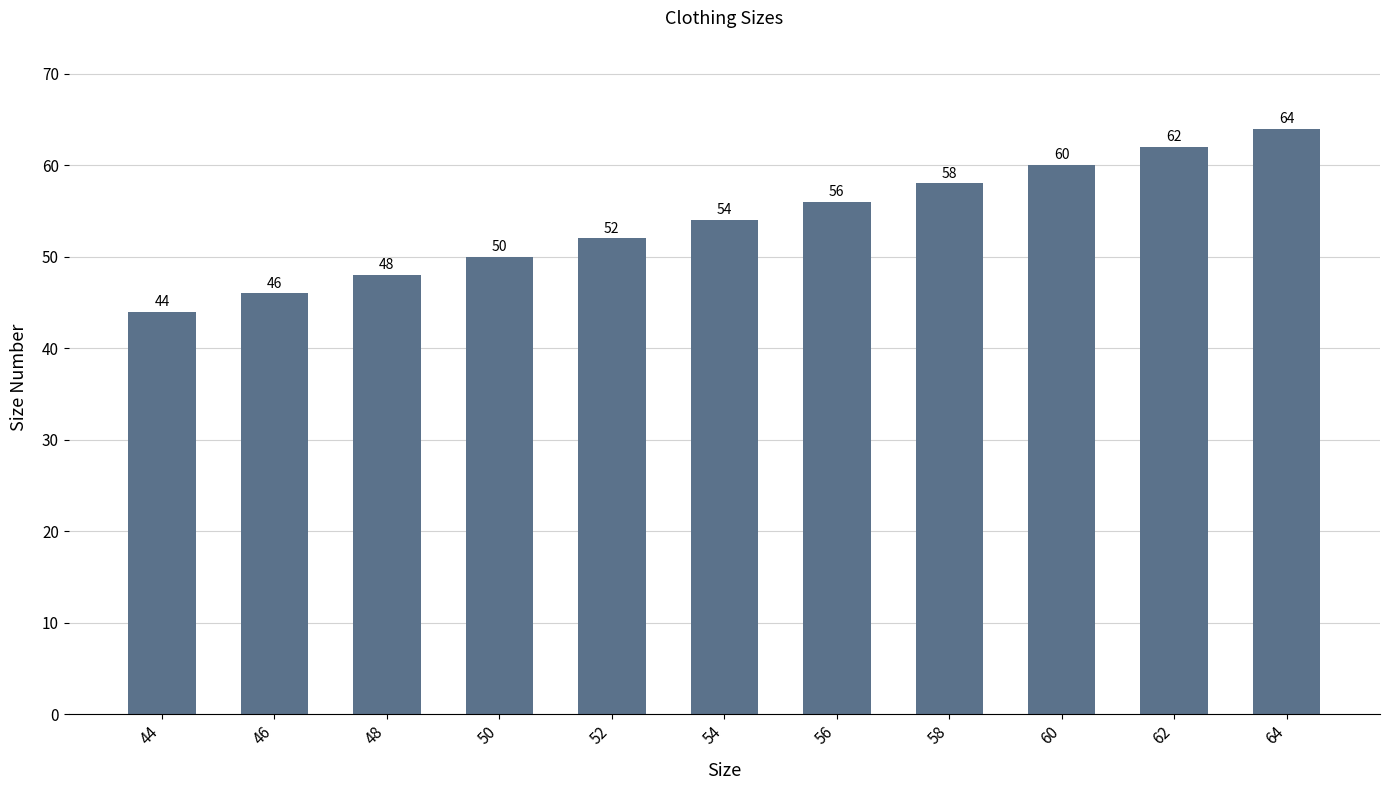

Between 58 and 50, which is larger?

58